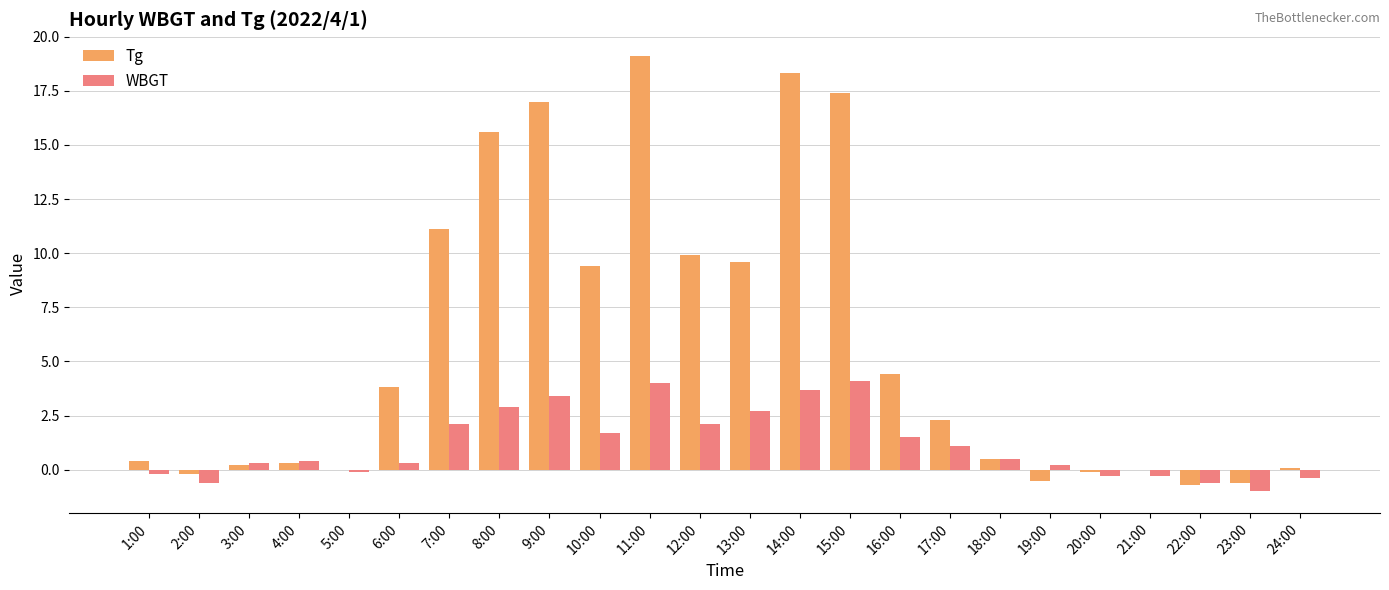

What is the sum of all Tg values?

137.3